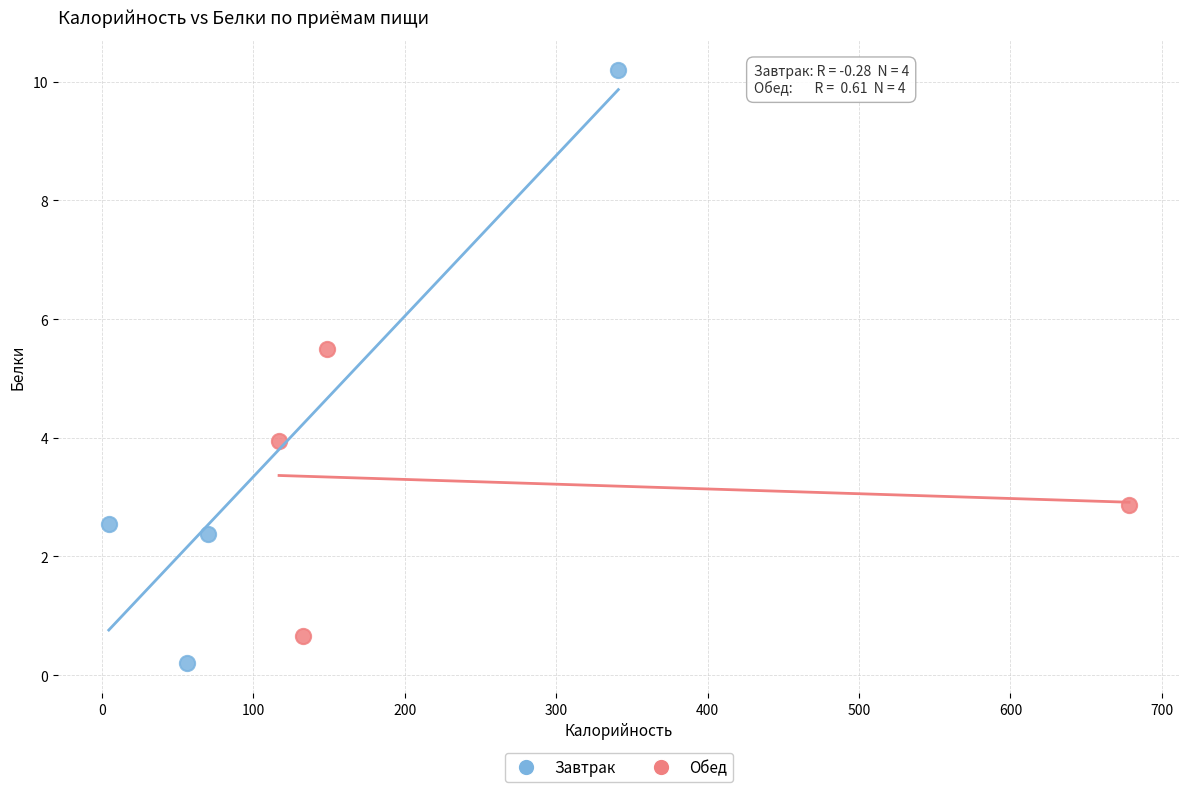

Which series contains the highest Y value?

Завтрак